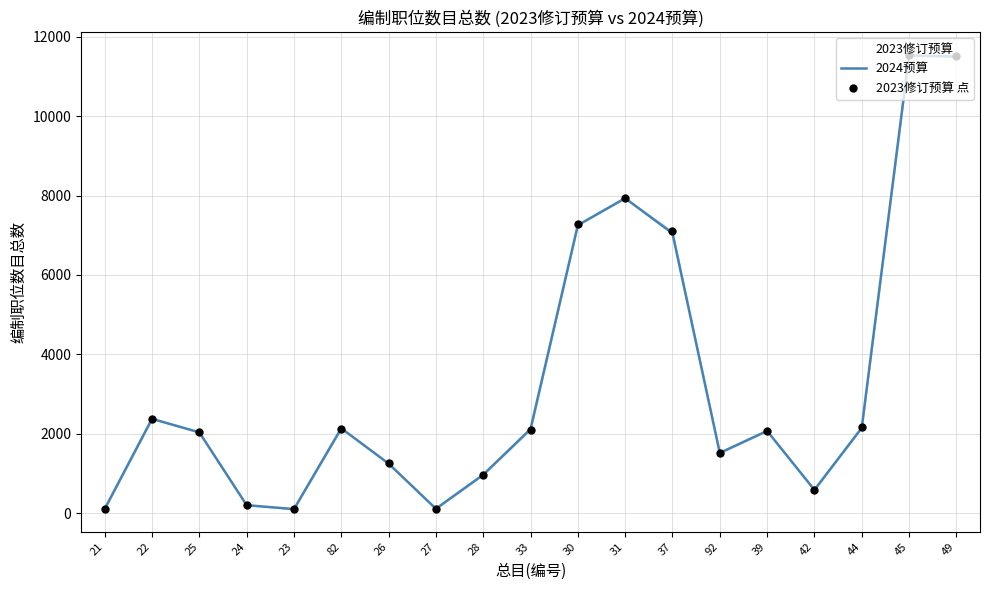

Which series reaches the minimum Y coordinate?

2023修订预算